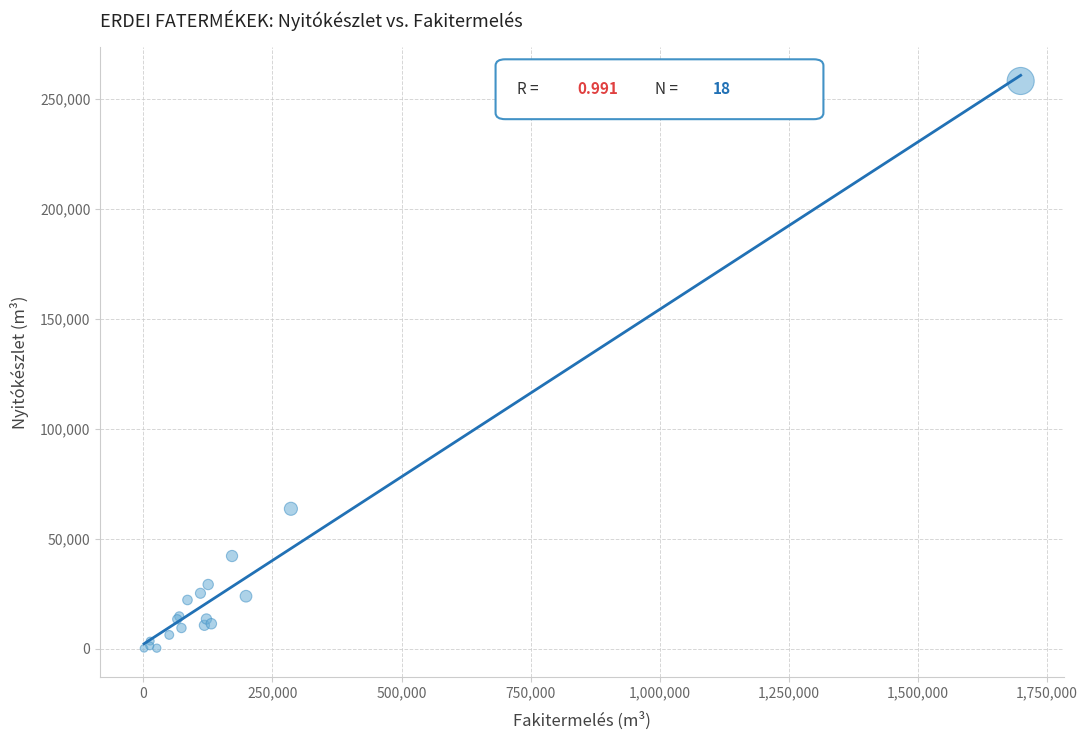

What Y value in the scatter plot is closest to 129110?

63601.8